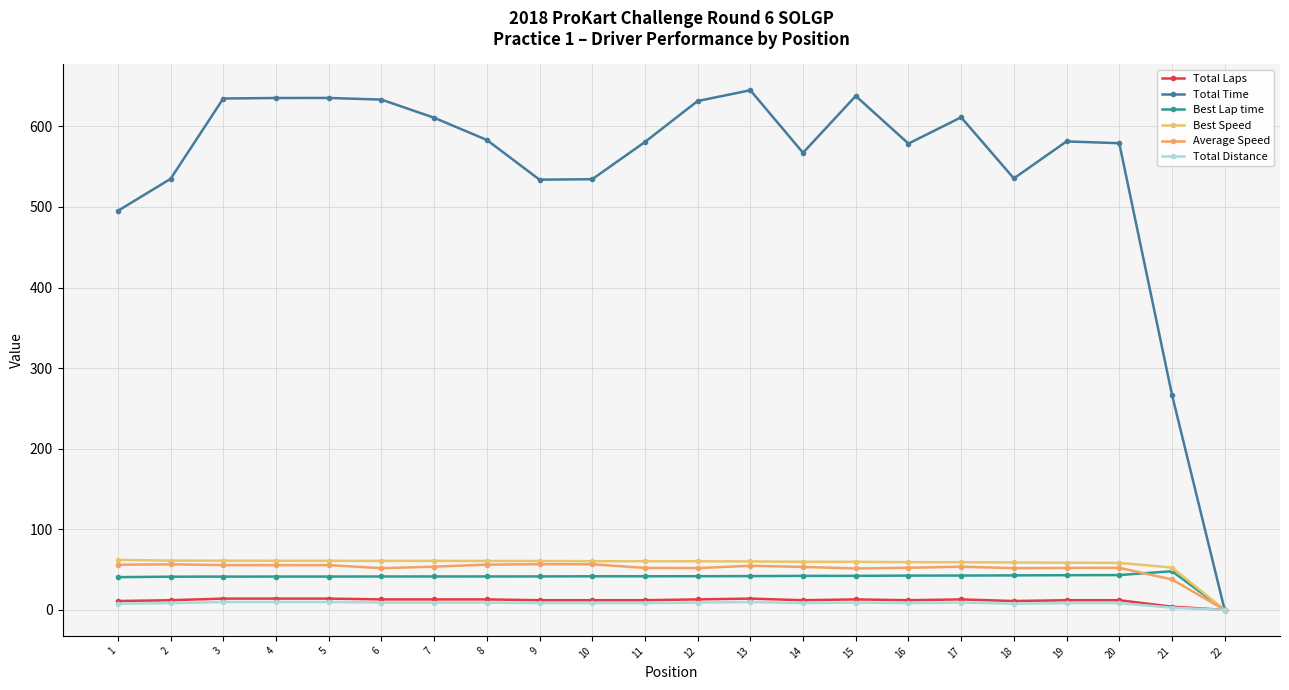

Reading left to right, list all the values displayed in this chart.

Total Laps: 1=11.0	2=12.0	3=14.0	4=14.0	5=14.0	6=13.0	7=13.0	8=13.0	9=12.0	10=12.0	11=12.0	12=13.0	13=14.0	14=12.0	15=13.0	16=12.0	17=13.0	18=11.0	19=12.0	20=12.0	21=4.0	22=0.0
Total Time: 1=495.2	2=534.9	3=634.6	4=635.2	5=635.3	6=633.2	7=610.7	8=583.2	9=533.9	10=534.4	11=580.6	12=631.4	13=644.8	14=567.2	15=637.7	16=578.6	17=611.2	18=535.4	19=581.3	20=579.1	21=267.1	22=0.0
Best Lap time: 1=40.6	2=41.2	3=41.3	4=41.3	5=41.4	6=41.5	7=41.5	8=41.5	9=41.5	10=41.7	11=41.7	12=41.8	13=41.9	14=42.2	15=42.2	16=42.5	17=42.6	18=42.8	19=43.0	20=43.2	21=48.0	22=0.0
Best Speed: 1=62.0	2=61.2	3=61.0	4=61.0	5=60.9	6=60.8	7=60.8	8=60.7	9=60.7	10=60.4	11=60.4	12=60.3	13=60.1	14=59.7	15=59.7	16=59.2	17=59.2	18=58.9	19=58.5	20=58.3	21=52.5	22=0.0
Average Speed: 1=56.0	2=56.5	3=55.6	4=55.5	5=55.5	6=51.7	7=53.6	8=56.2	9=56.6	10=56.6	11=52.1	12=51.9	13=54.7	14=53.3	15=51.4	16=52.3	17=53.6	18=51.8	19=52.0	20=52.2	21=37.7	22=0.0
Total Distance: 1=7.7	2=8.4	3=9.8	4=9.8	5=9.8	6=9.1	7=9.1	8=9.1	9=8.4	10=8.4	11=8.4	12=9.1	13=9.8	14=8.4	15=9.1	16=8.4	17=9.1	18=7.7	19=8.4	20=8.4	21=2.8	22=0.0